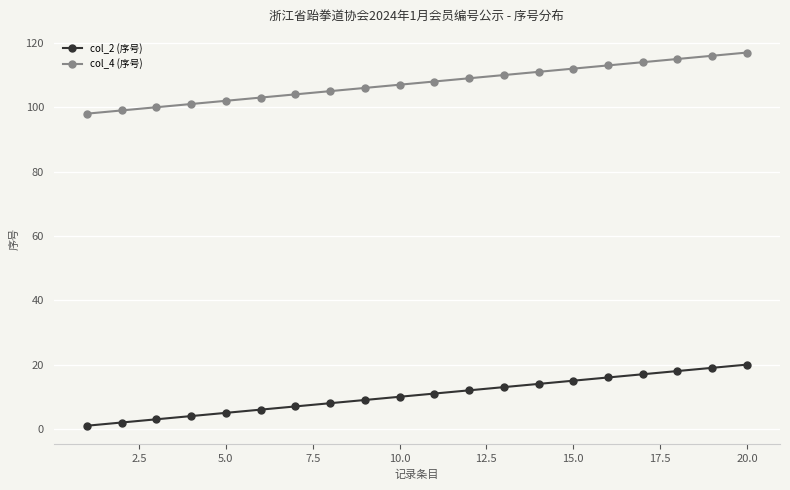

Reading left to right, what are all the values shown in this chart?

col_2 (序号): 1	2	3	4	5	6	7	8	9	10	11	12	13	14	15	16	17	18	19	20
col_4 (序号): 98	99	100	101	102	103	104	105	106	107	108	109	110	111	112	113	114	115	116	117